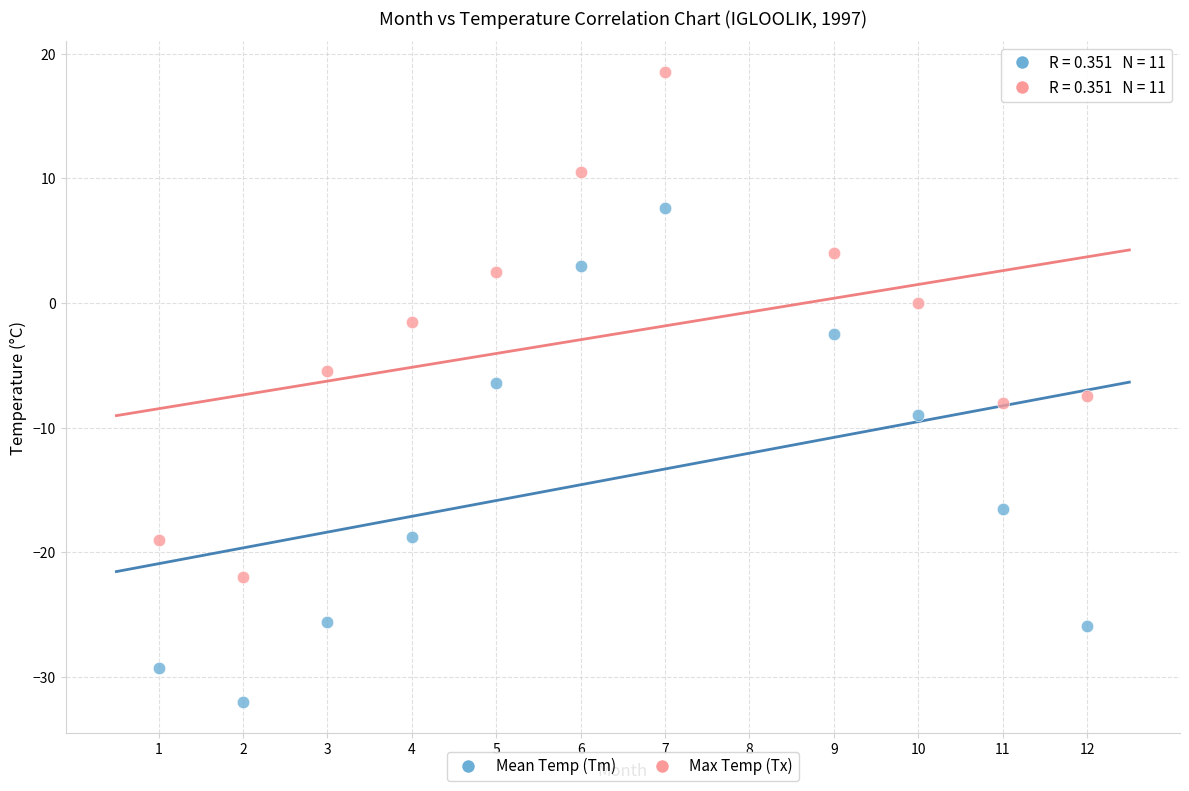

What are all the series names shown in the legend?

Mean Temp (Tm), Max Temp (Tx)